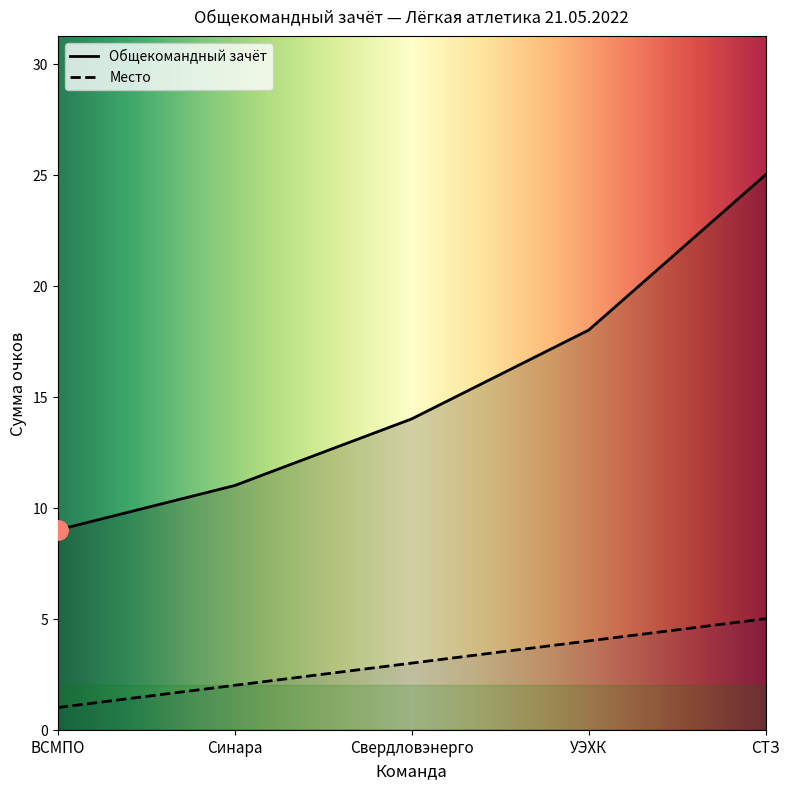

What is the difference between the highest and lowest values at УЭХК?

14